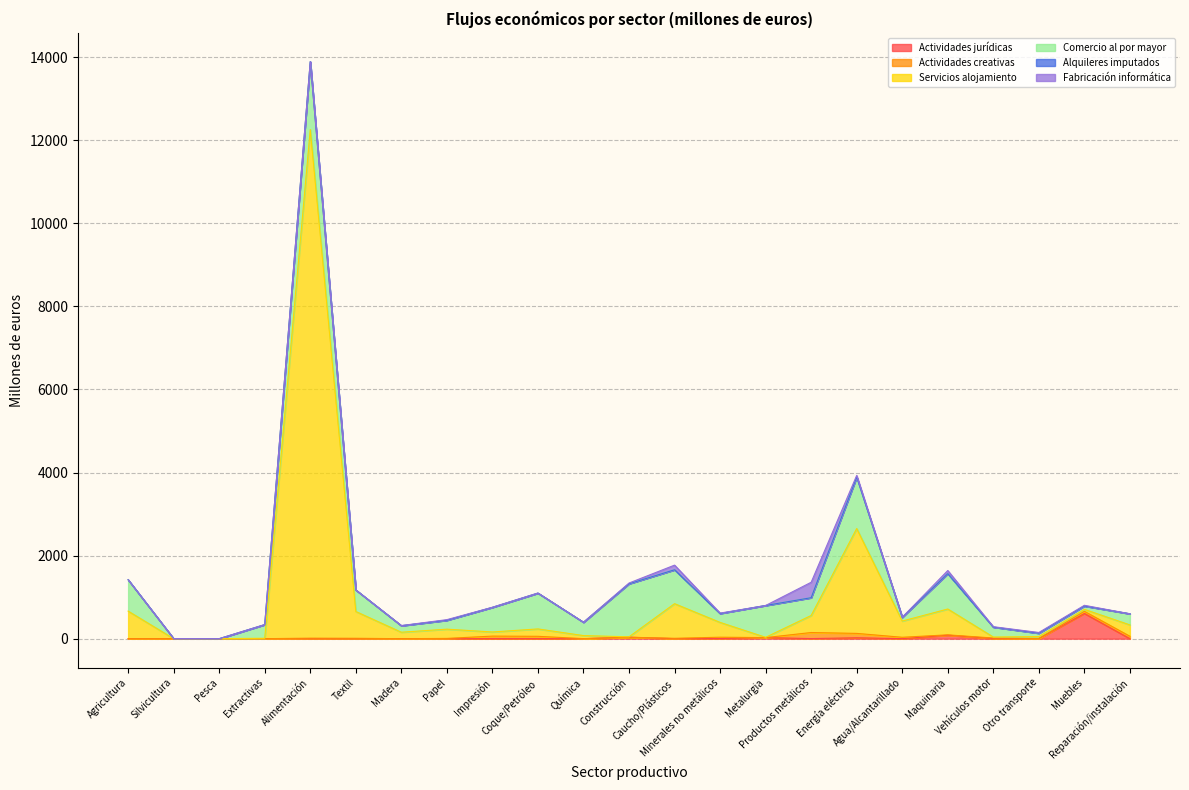

What is the maximum value for Fabricación informática?

371.8